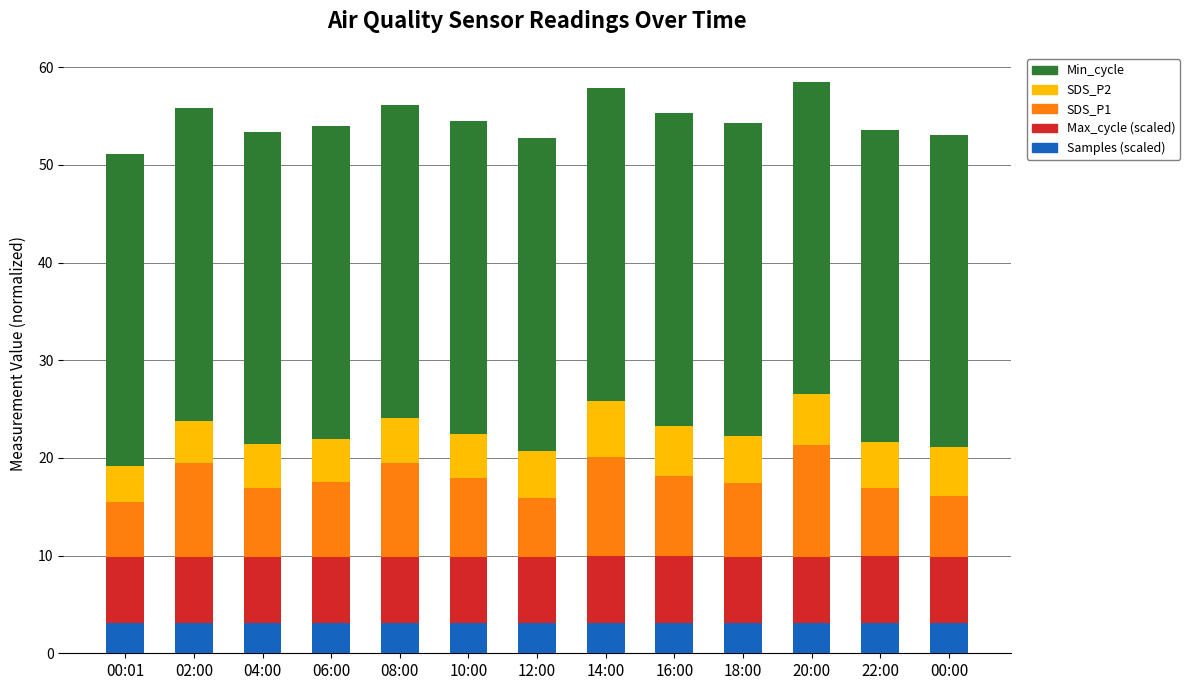

Is it true that Samples (scaled) equals 3.1 at 00:00?

True